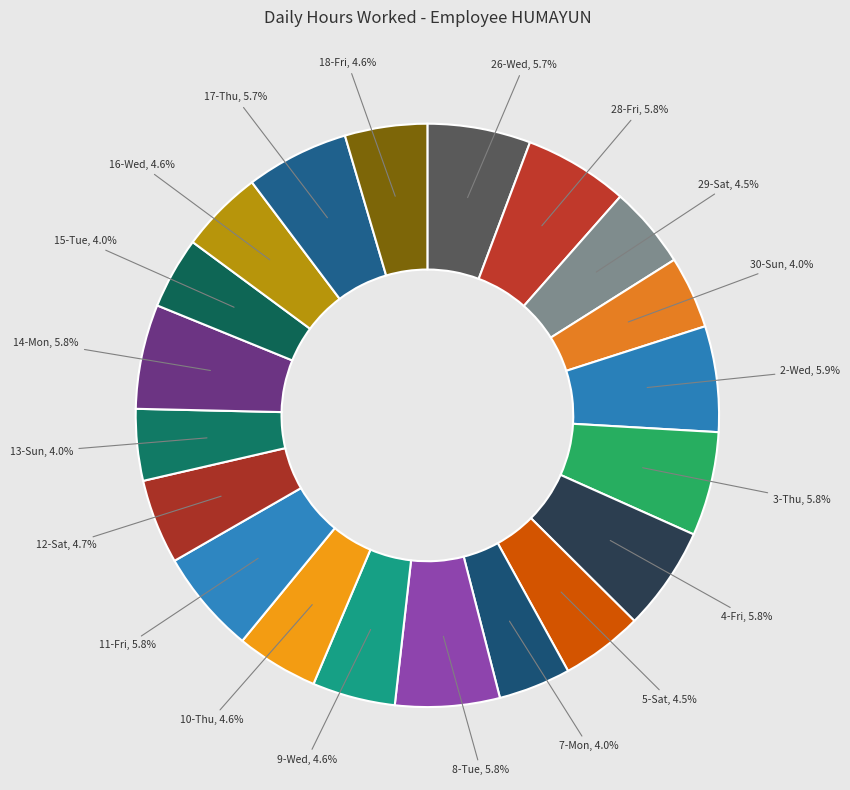

To the nearest percent, what is the difference between the largest and smallest slice percentages?

2%